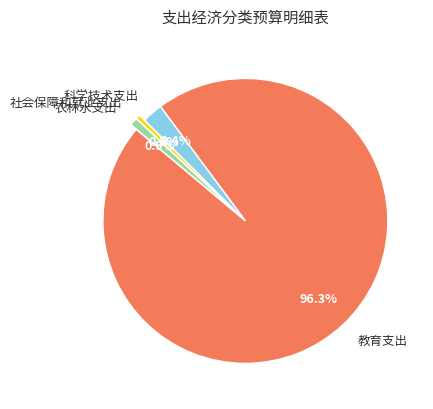

What is the majority slice?

教育支出